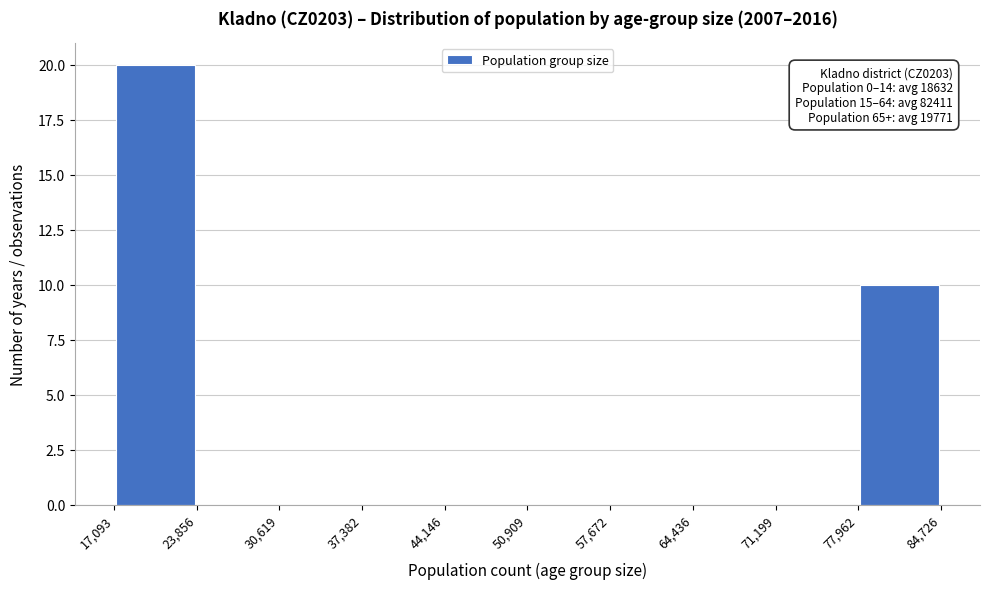

Over which range of the x-axis is the bar tallest?

17,093 to 23,856